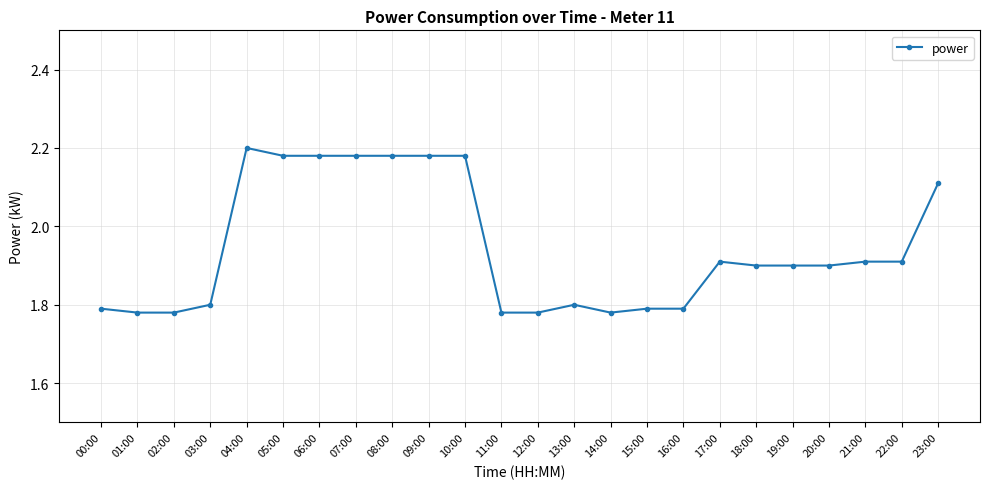

Which label corresponds to the largest value in the chart?

04:00